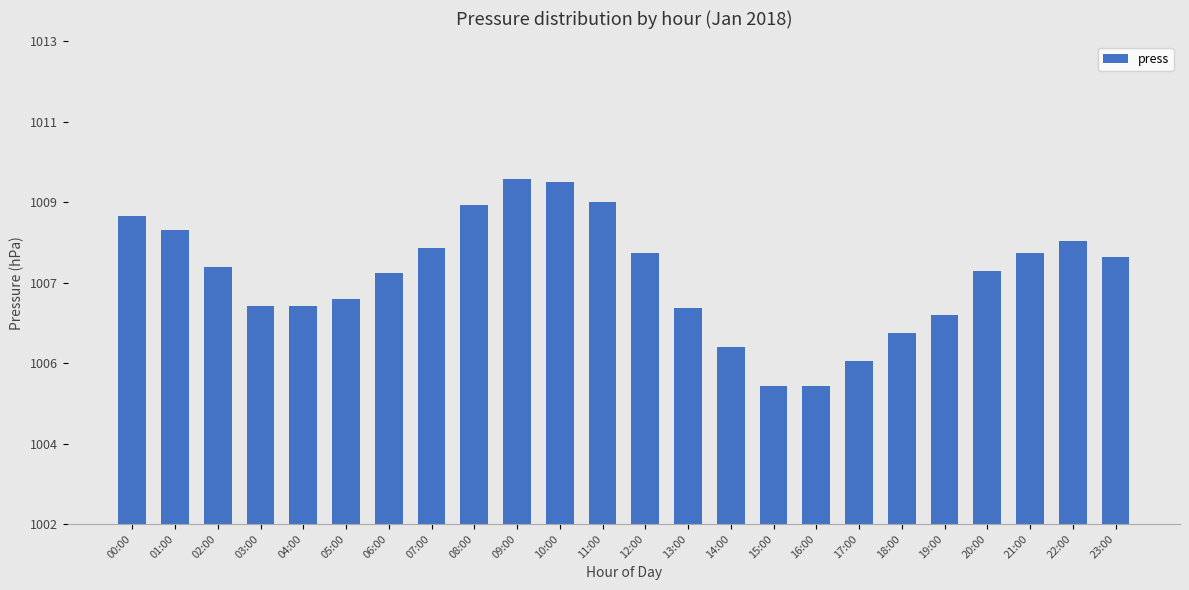

Where does the data first go above 1007?

00:00